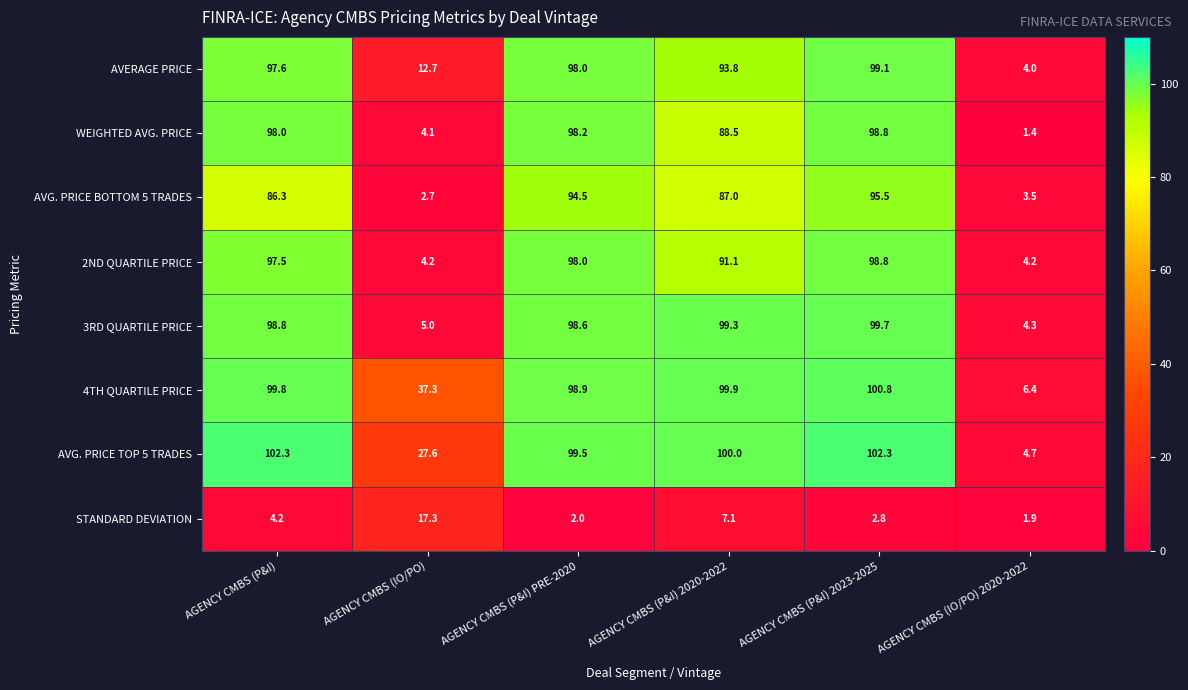

Where is WEIGHTED AVG. PRICE nearest to the value 50?

AGENCY CMBS (P&I) 2020-2022